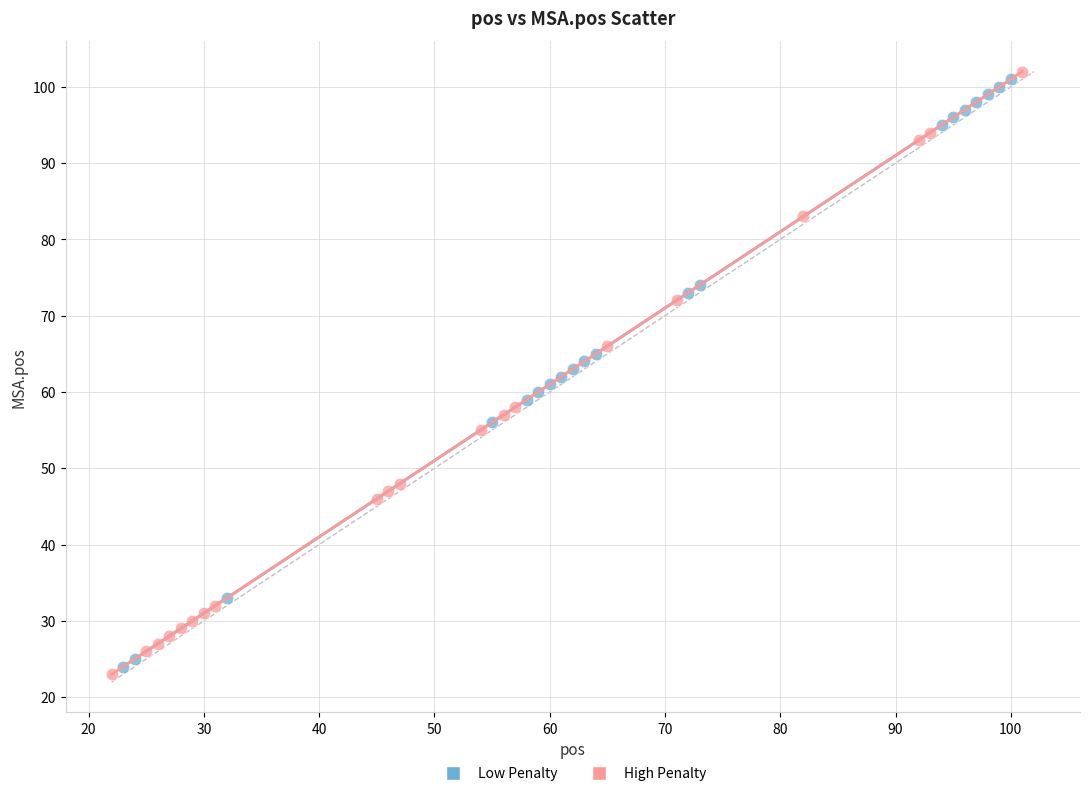

Which series contains the highest Y value?

High Penalty